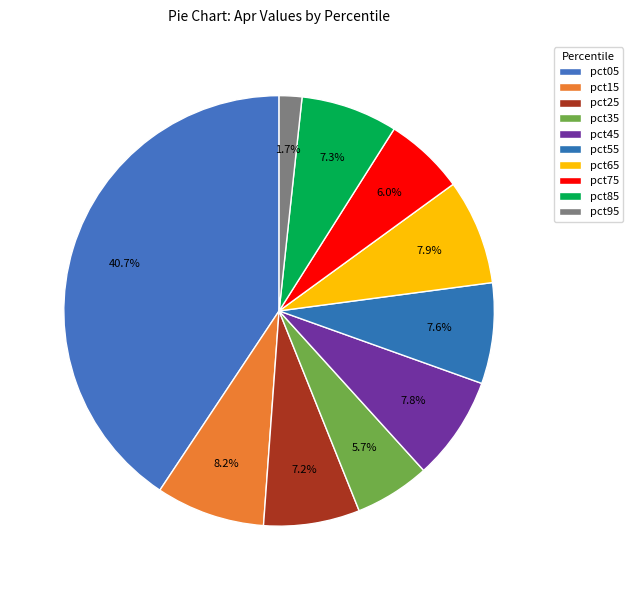

To the nearest percent, what portion does pct75 represent?

6%